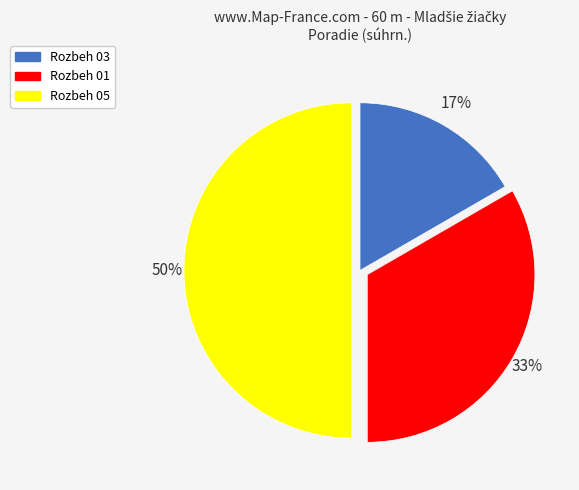

Which has a higher value, Rozbeh 01 or Rozbeh 05?

Rozbeh 05